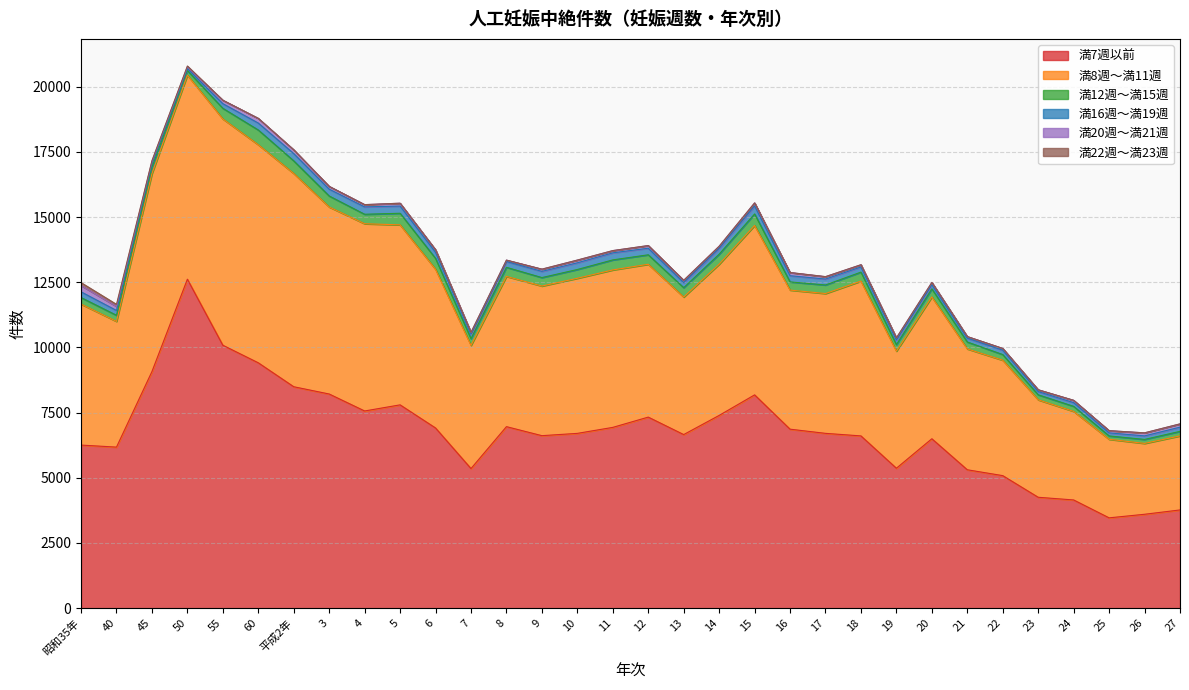

What is the difference between the 満20週～満21週 values at 7 and 24?

26